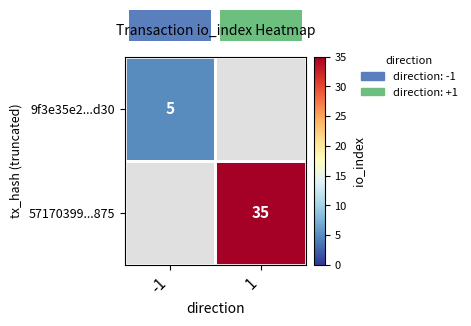

Is the value of 9f3e35e2...d30 at -1 greater than the value of 57170399...875 at 1?

No